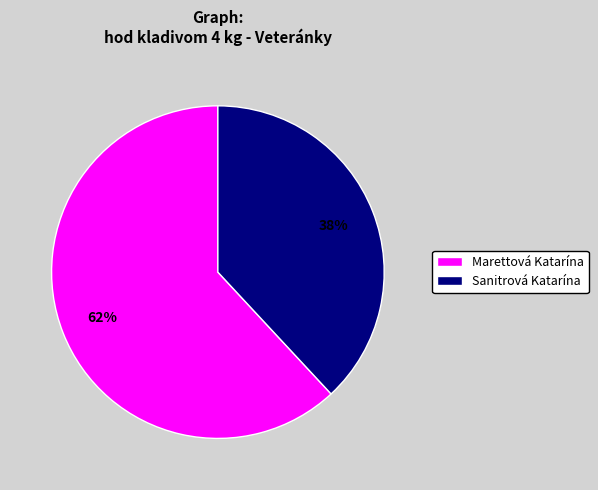

How many segments does this pie chart have?

2